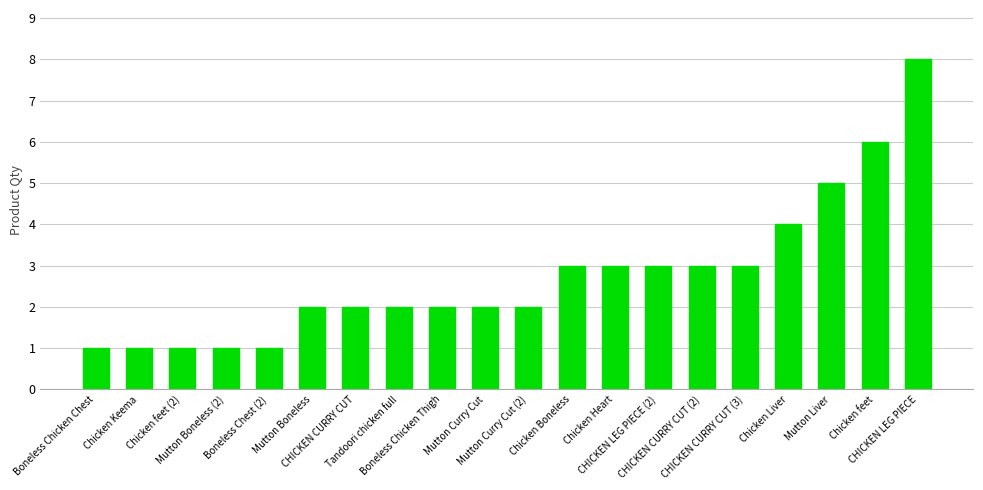

The chart shows a value of 6 at Chicken feet. True or false?

True